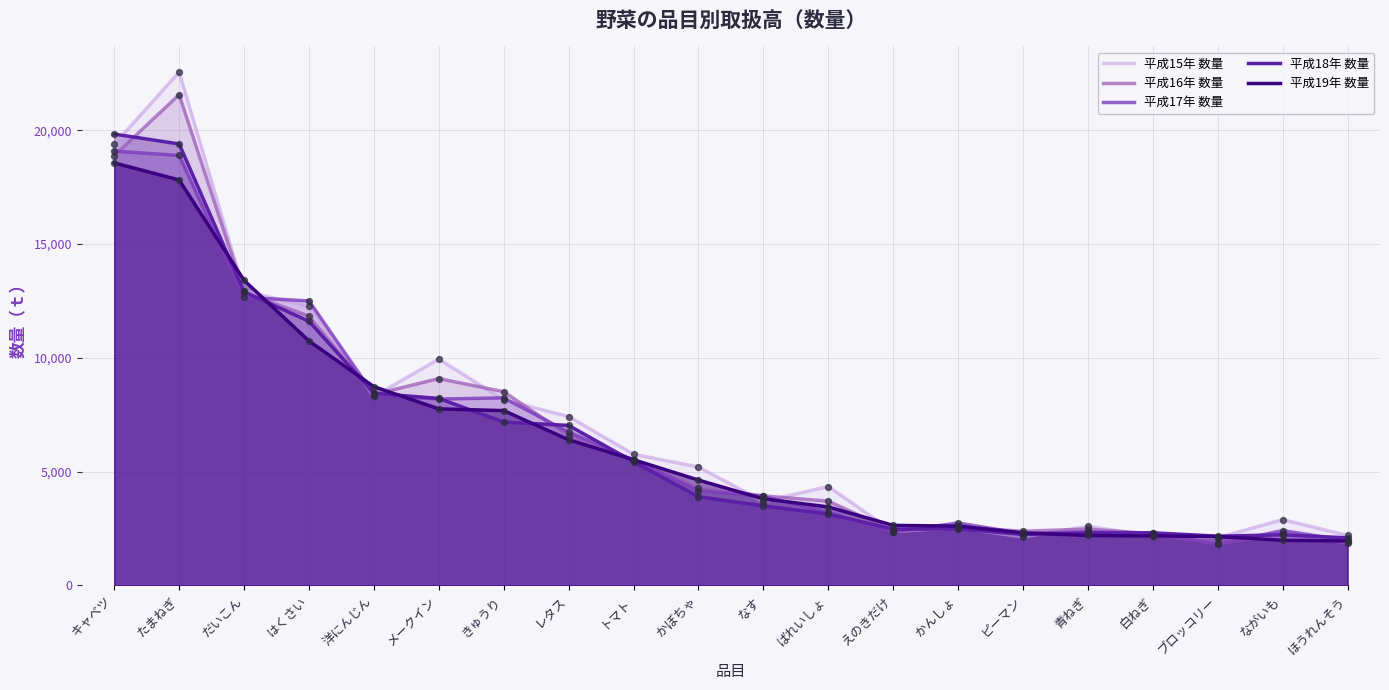

What are all the series names shown in the legend?

平成15年 数量, 平成16年 数量, 平成17年 数量, 平成18年 数量, 平成19年 数量